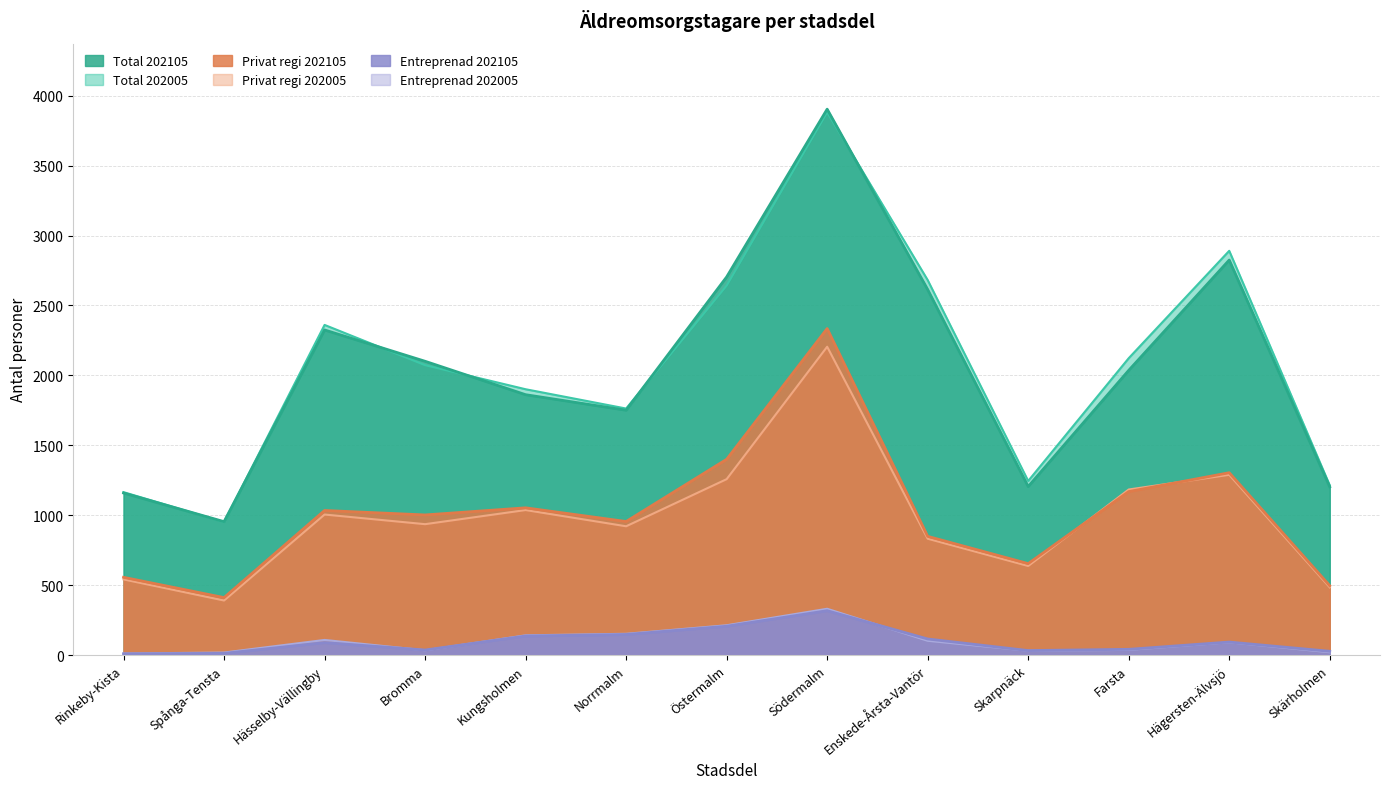

True or false: Entreprenad 202105 and Privat regi 202105 cross at least once.

False